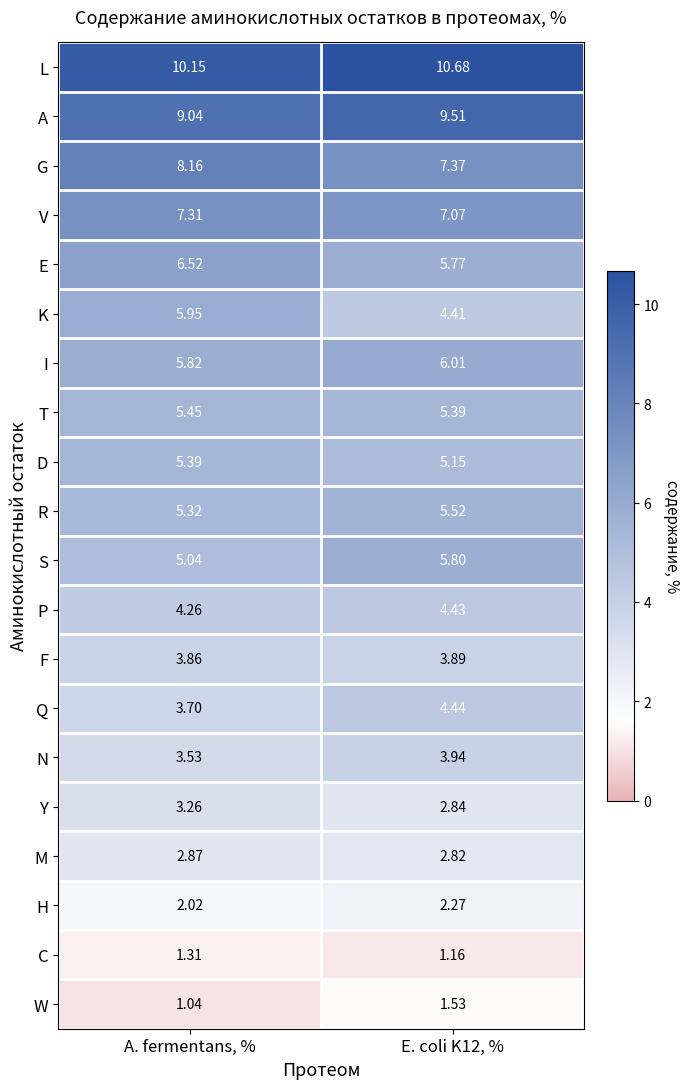

What is the difference between the highest and lowest values at E. coli K12, %?

9.5